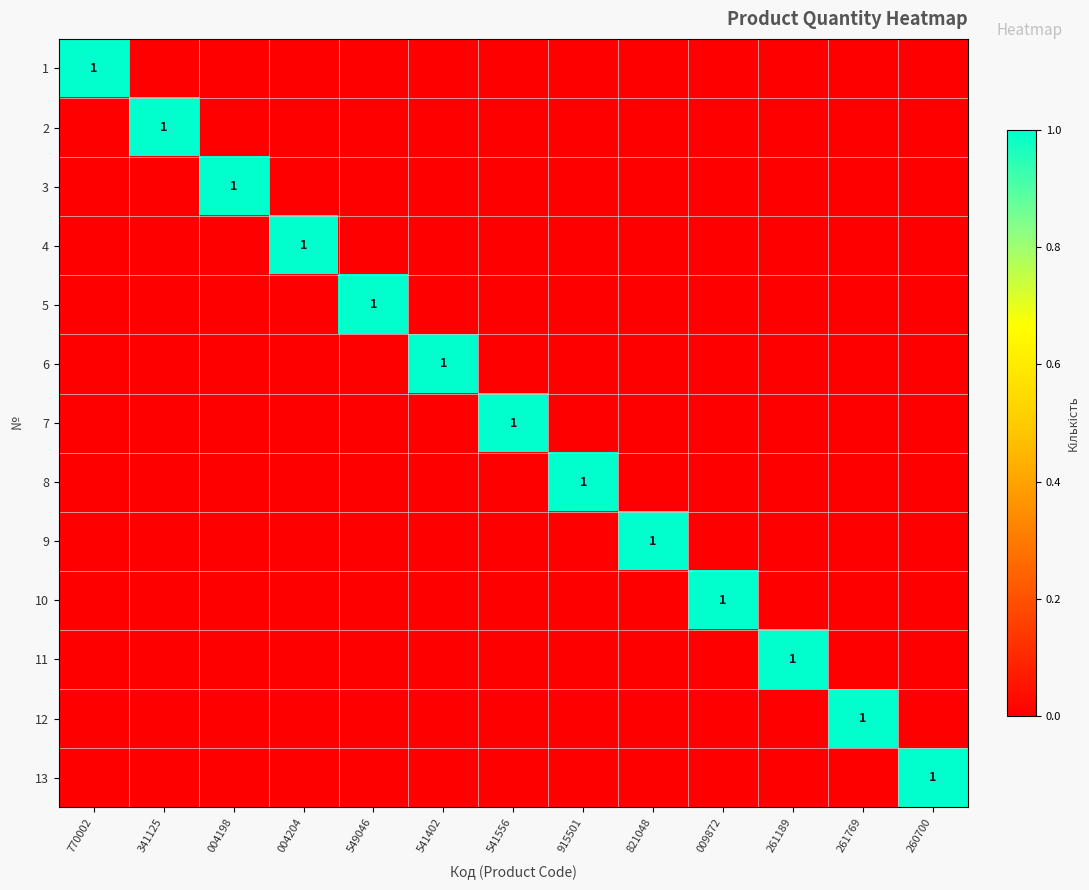

True or false: 6 has a value of 1 at 541402.

True